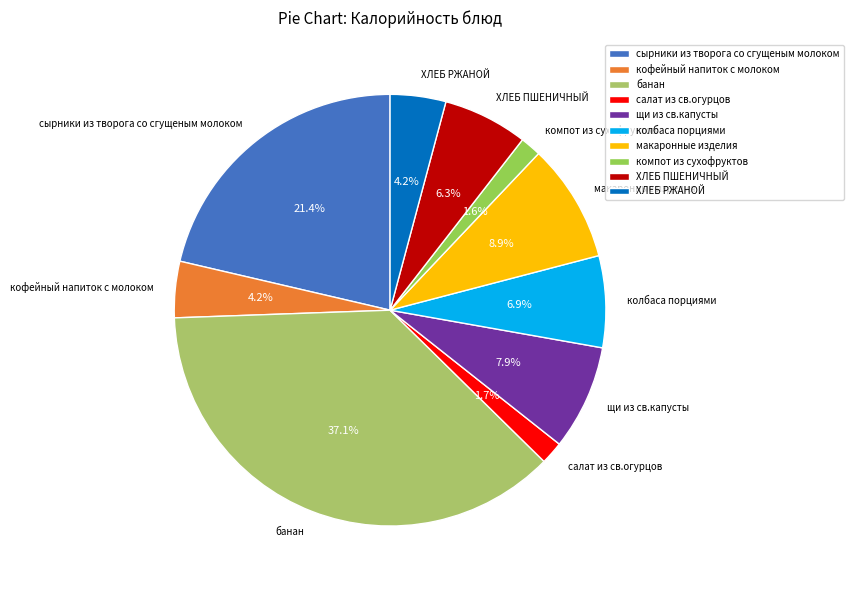

What percentage is the кофейный напиток с молоком slice, to the nearest percent?

4%